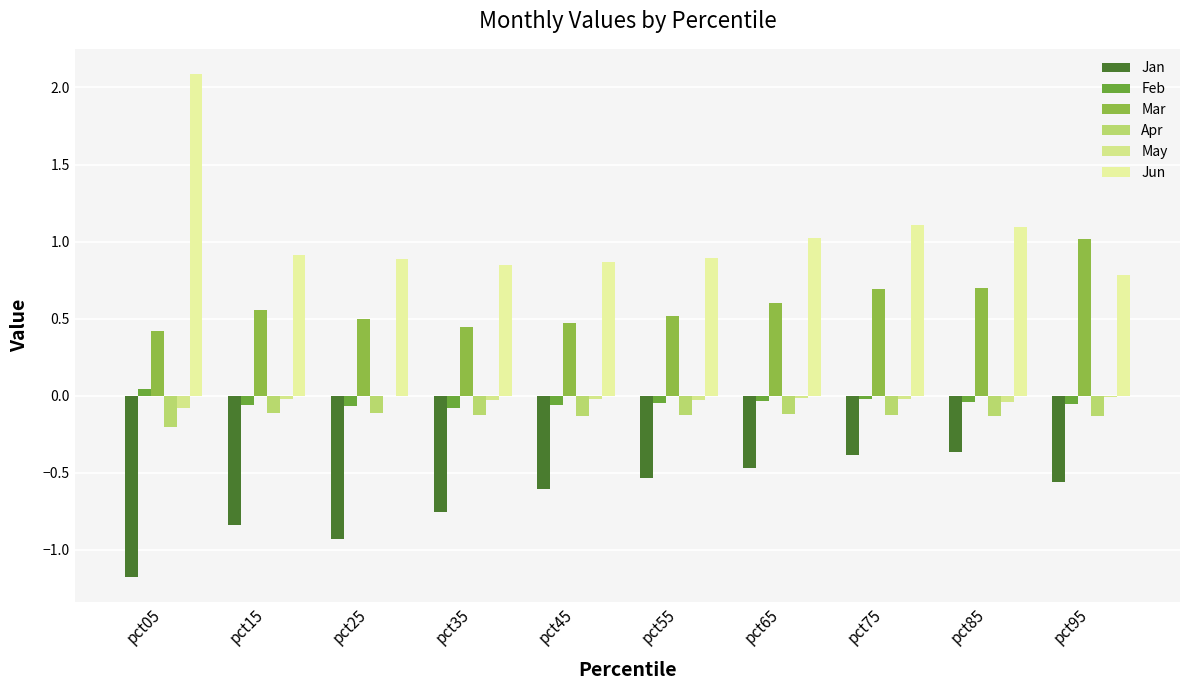

Rank the series at pct05 from lowest to highest value.

Jan, Apr, May, Feb, Mar, Jun